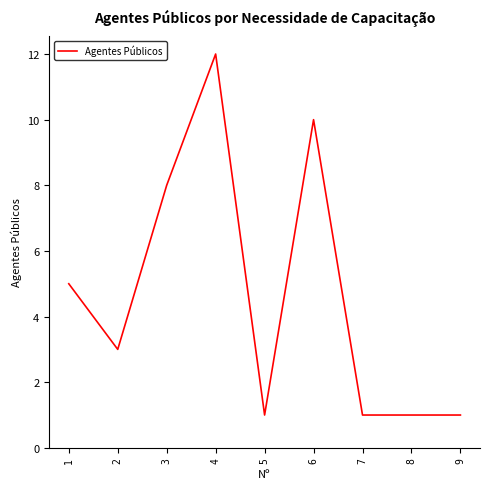

Reading right to left, what are all the values shown in this chart?

1	1	1	10	1	12	8	3	5